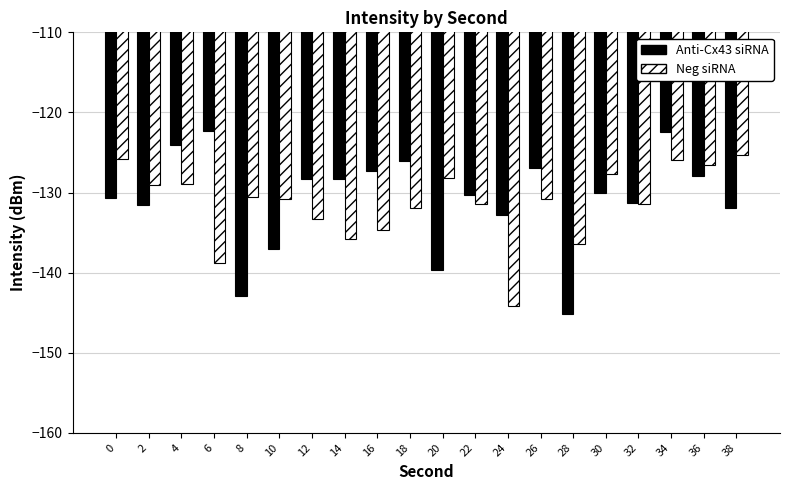

What are all the series names shown in the legend?

Anti-Cx43 siRNA, Neg siRNA